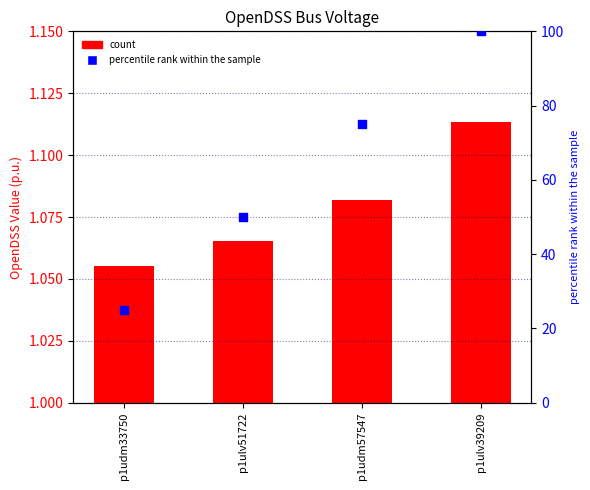

At which category is the sum across all series the highest?

p1ulv39209